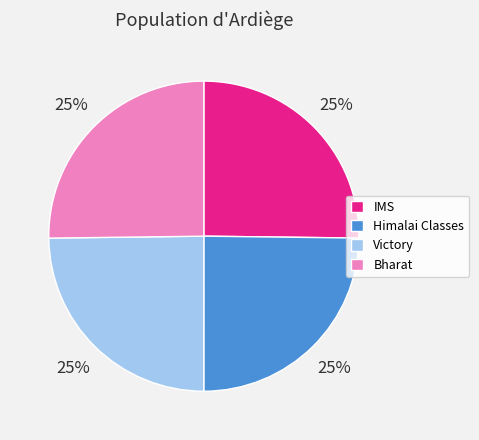

Does Himalai Classes represent more than half of the total?

No